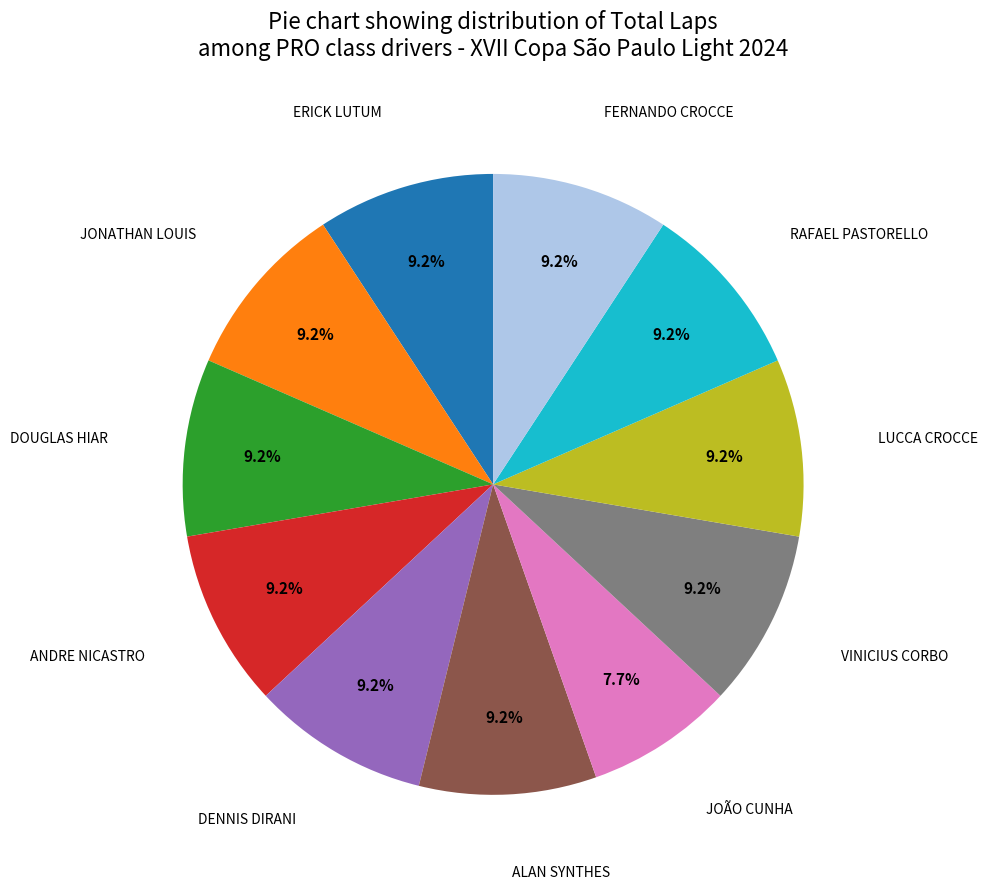

What is the ratio of the value at RAFAEL PASTORELLO to the value at DOUGLAS HIAR?

1.0